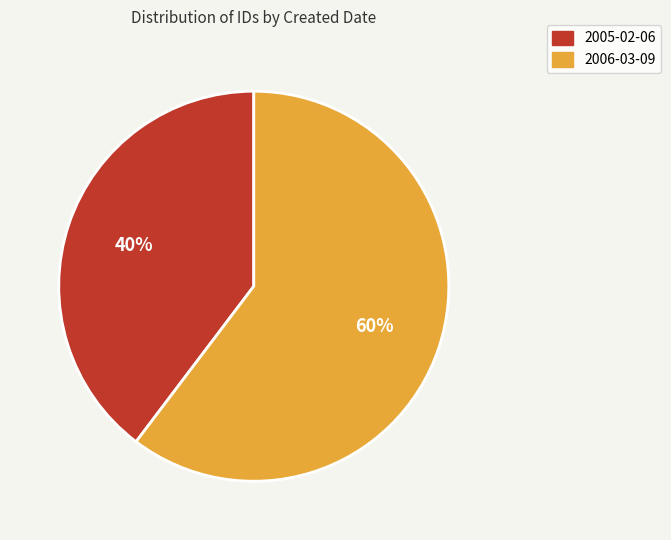

To the nearest percent, what is the combined percentage of 2006-03-09 and 2005-02-06?

100%